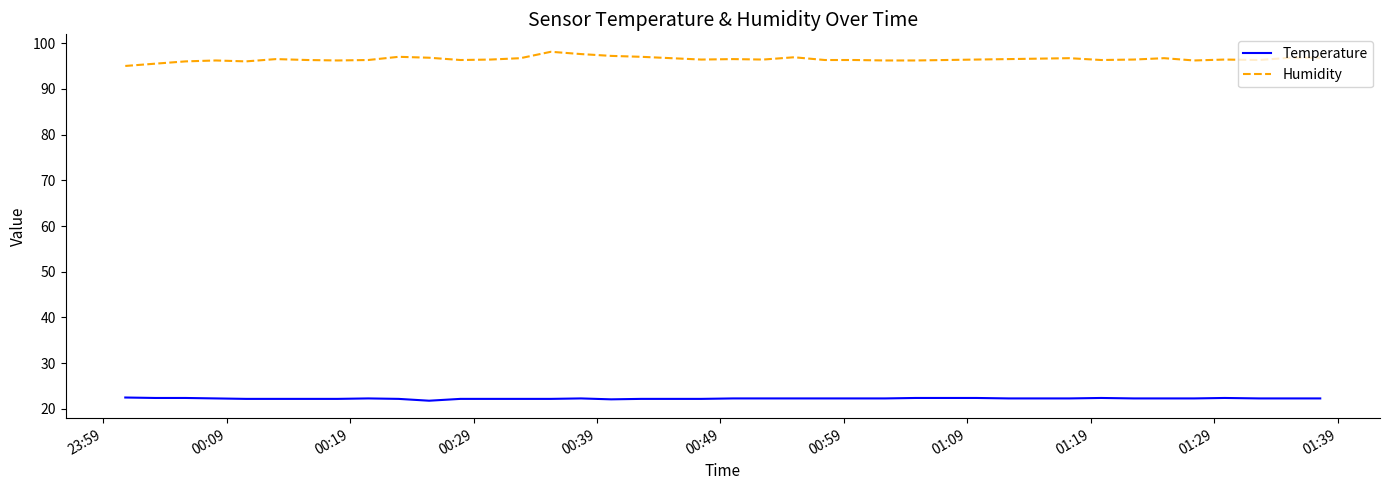

Which series has the widest spread of values?

Humidity